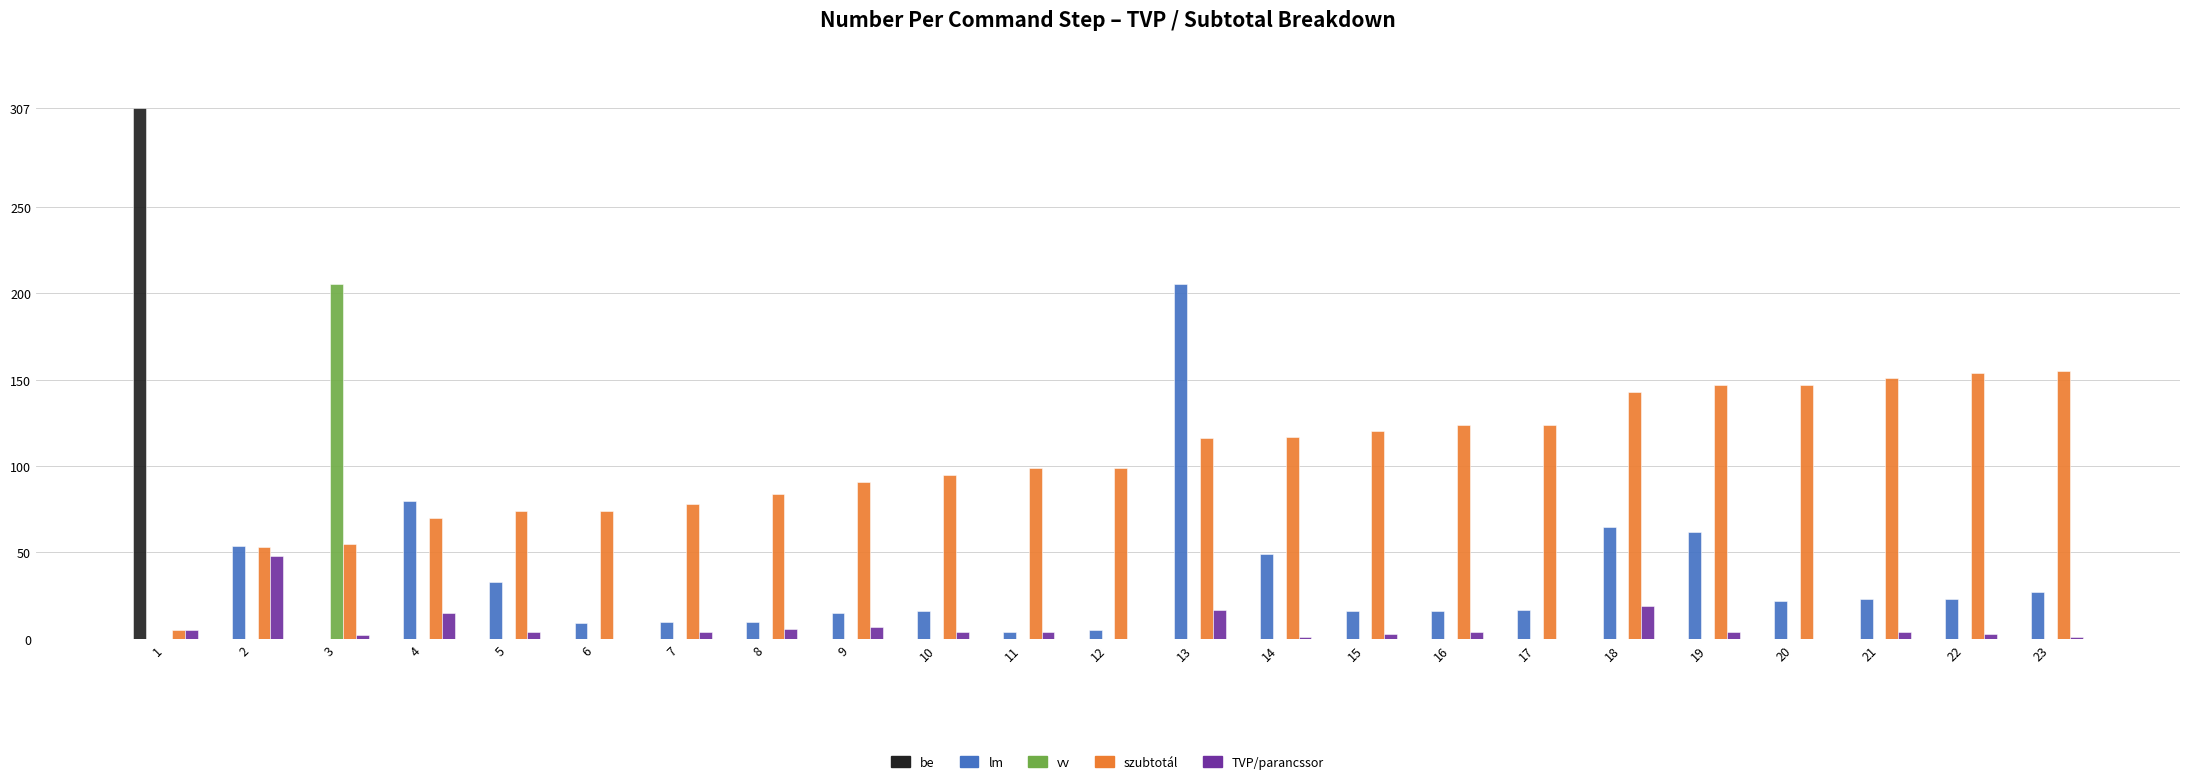

Is it true that lm equals 5 at 20?

False